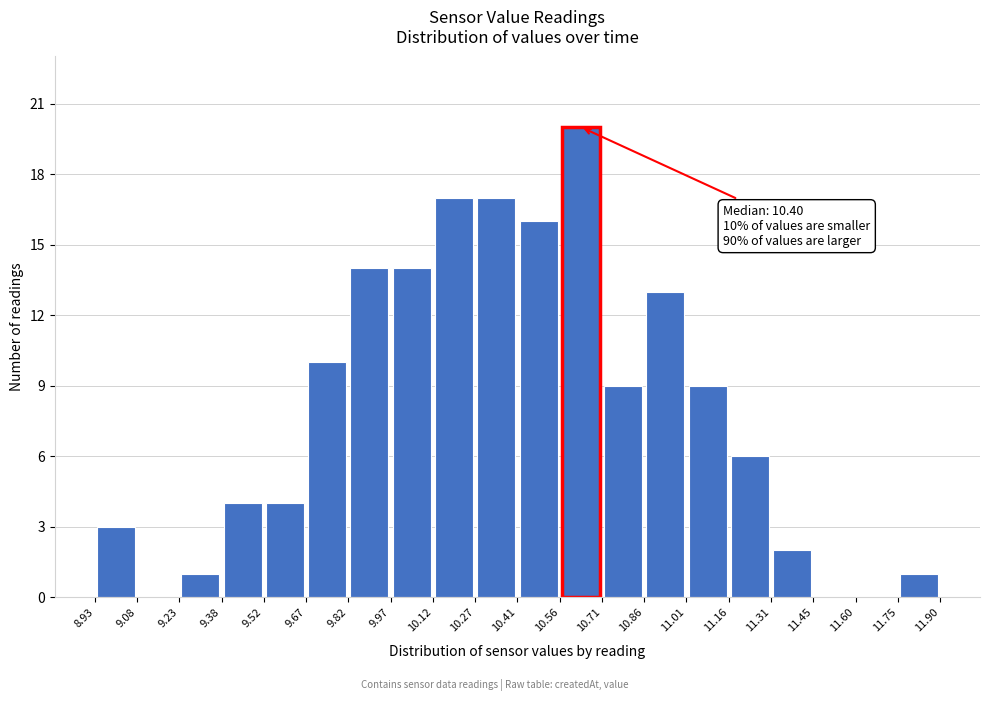

Which range on the x-axis has the tallest bar?

10.56 to 10.71